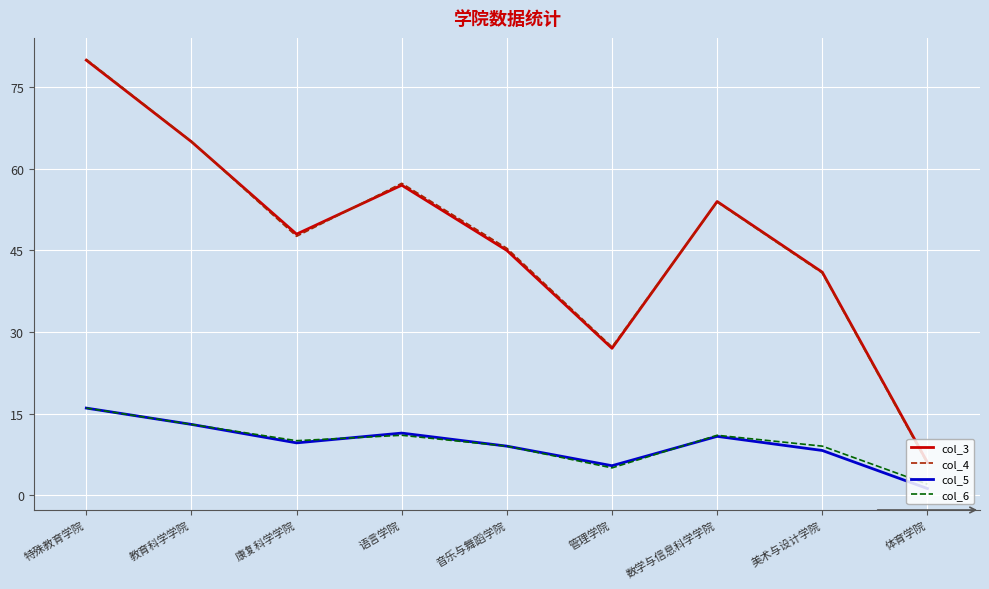

Where is col_4 nearest to the value 42?

美术与设计学院